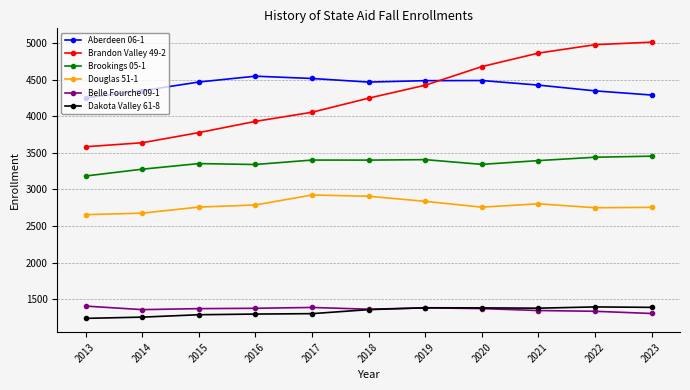

What is the difference between the highest and lowest values at 2014?

3098.6